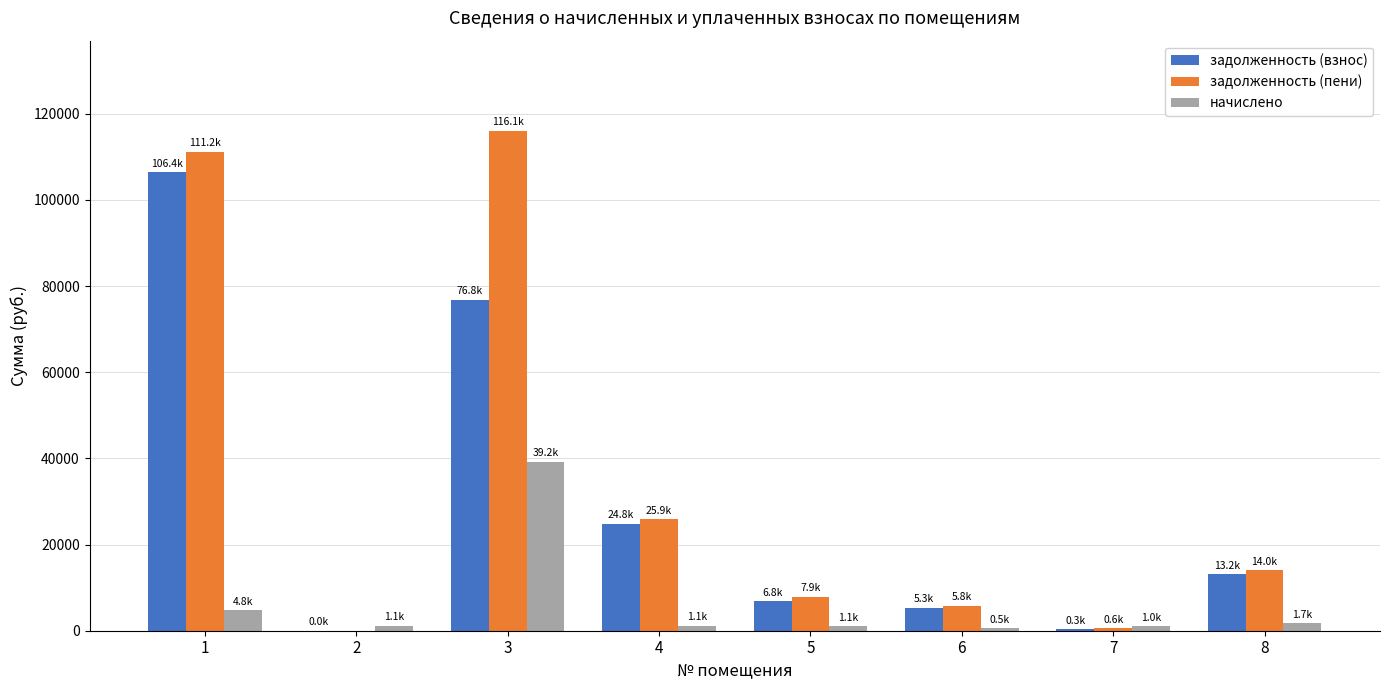

True or false: начислено has a value of 70206.1 at 3.

False